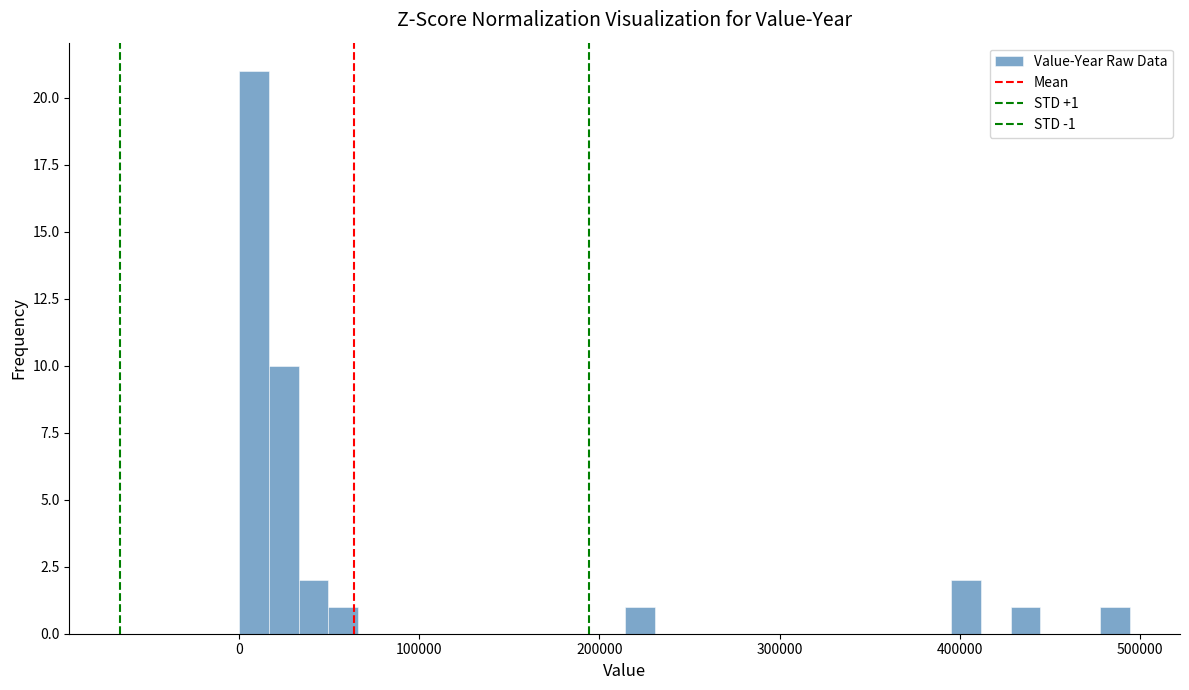

Around what value on the x-axis is the tallest bar? Give the approximate position of its centre, as read against the axis.

10000